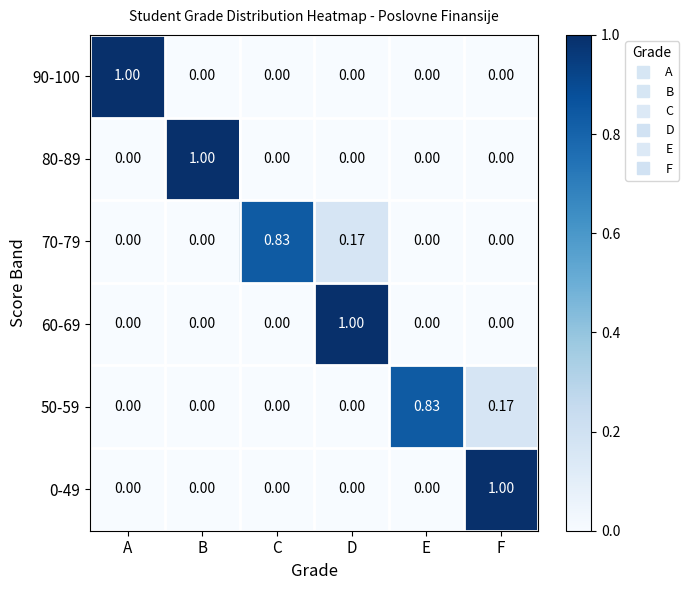

Count the number of data series in this chart.

6